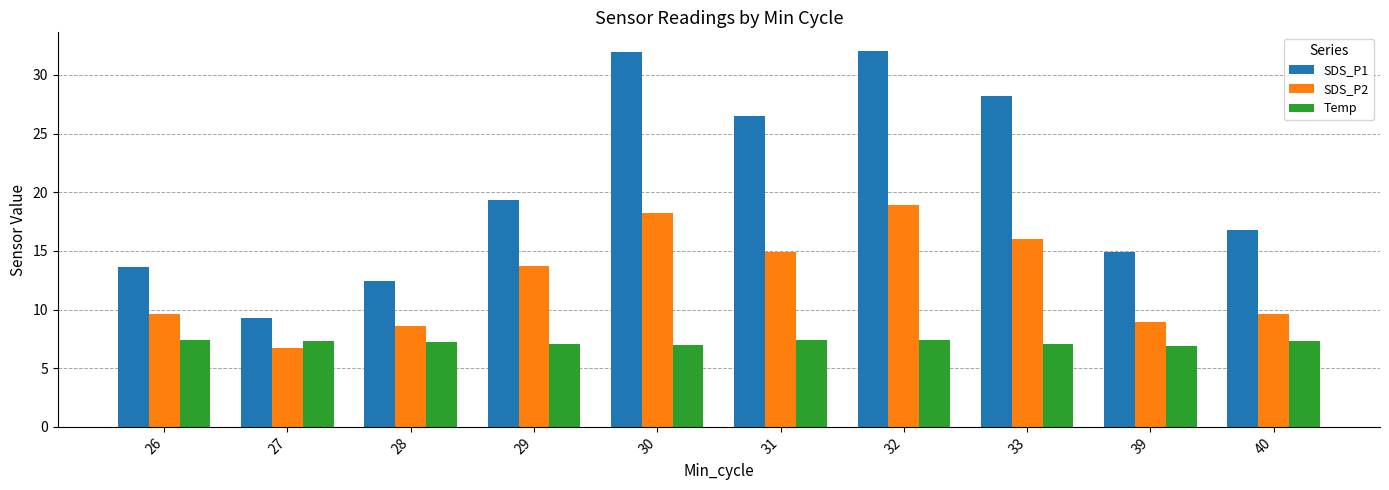

What is the difference between the maximum and minimum values in the Temp series?

0.5